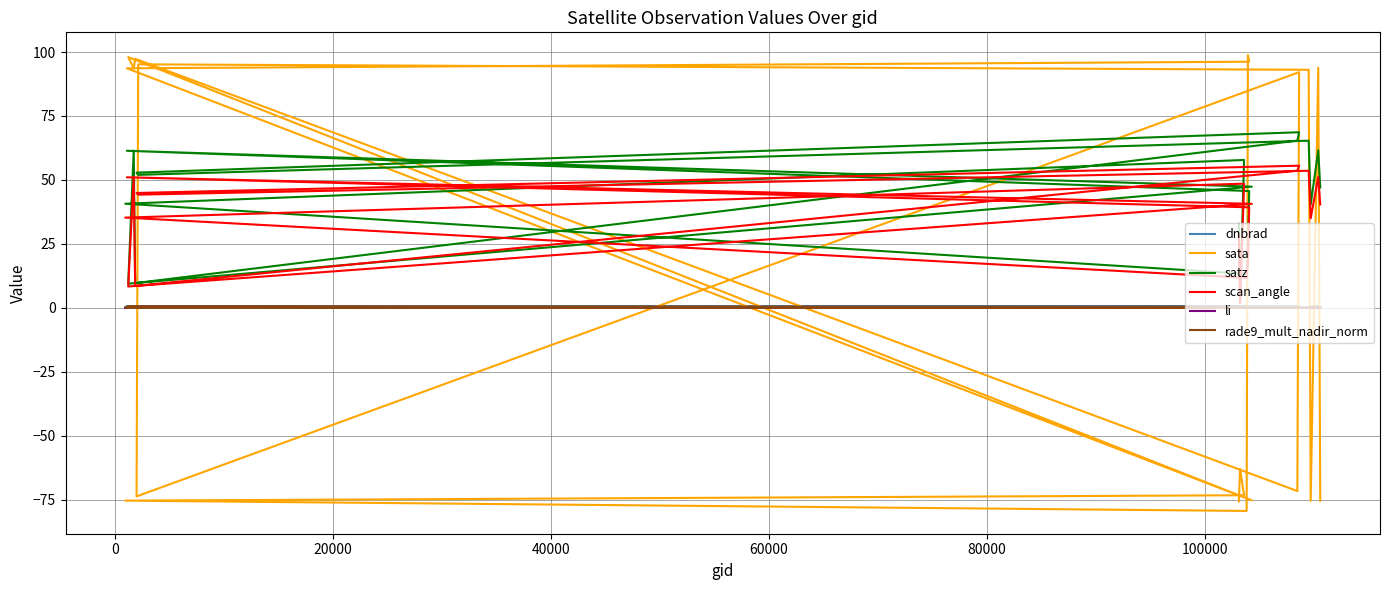

Reading left to right, transcribe all the data shown in this chart.

dnbrad: 0.4	0.3	0.4	0.4	0.5	0.3	0.4	0.6	0.4	0.7	0.5	0.2	0.6	0.7	0.3	0.5	0.1	0.5	0.8	0.3
sata: -75.7	-63.1	-73.3	-75.4	-79.4	98.8	96.2	93.6	-75.3	98.0	93.7	97.4	-71.6	92.1	-73.7	95.2	93.1	-75.5	93.9	-75.4
satz: 32.8	2.2	57.8	40.7	13.3	20.2	45.7	61.4	47.4	9.4	61.5	9.7	65.4	68.6	52.9	52.0	65.3	40.4	61.6	47.1
scan_angle: 28.7	1.9	48.5	35.3	11.7	17.8	39.3	51.0	40.7	8.3	51.1	8.5	53.6	55.6	44.9	44.2	53.6	35.0	51.1	40.4
li: 0.0	0.0	0.0	0.0	0.0	0.0	0.0	0.0	0.0	0.0	0.0	0.0	0.0	0.0	0.0	0.0	0.0	0.0	0.0	0.0
rade9_mult_nadir_norm: 0.3	0.3	0.2	0.2	0.4	0.3	0.3	0.2	0.2	0.7	0.2	0.2	0.2	0.2	0.2	0.3	0.0	0.3	0.3	0.2